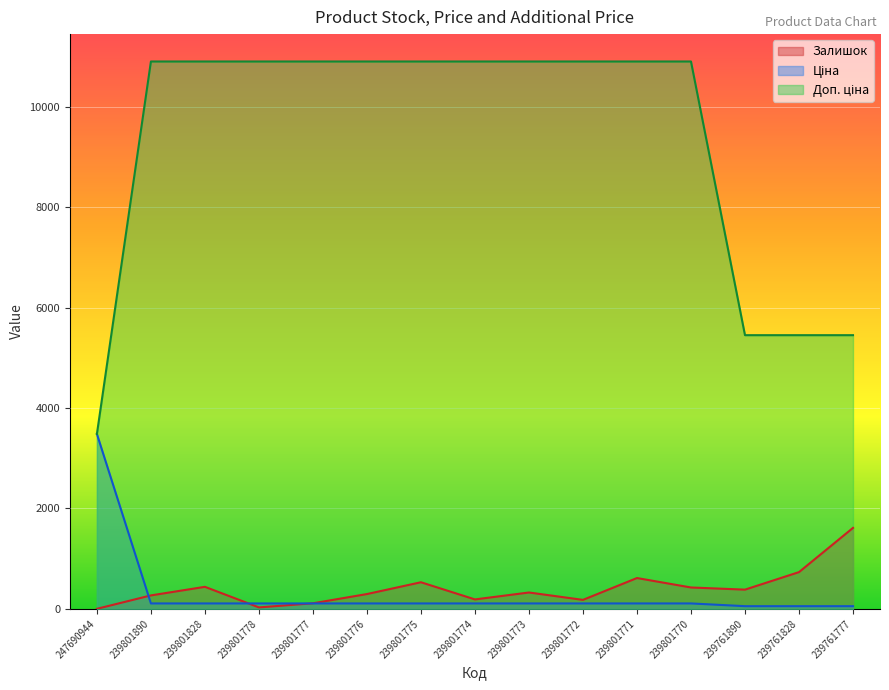

What is the value of the Доп. ціна point at the 5th from the left?

10903.0